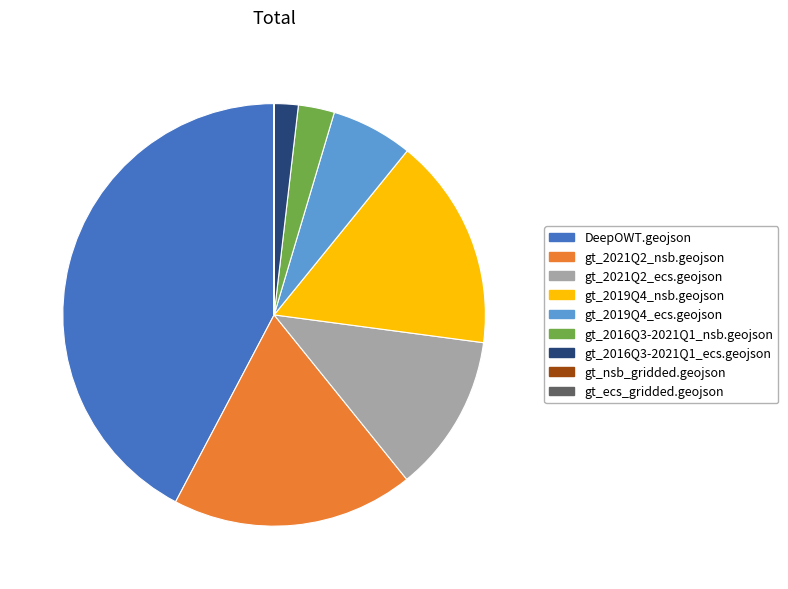

Between gt_2016Q3-2021Q1_ecs.geojson and DeepOWT.geojson, which is larger?

DeepOWT.geojson